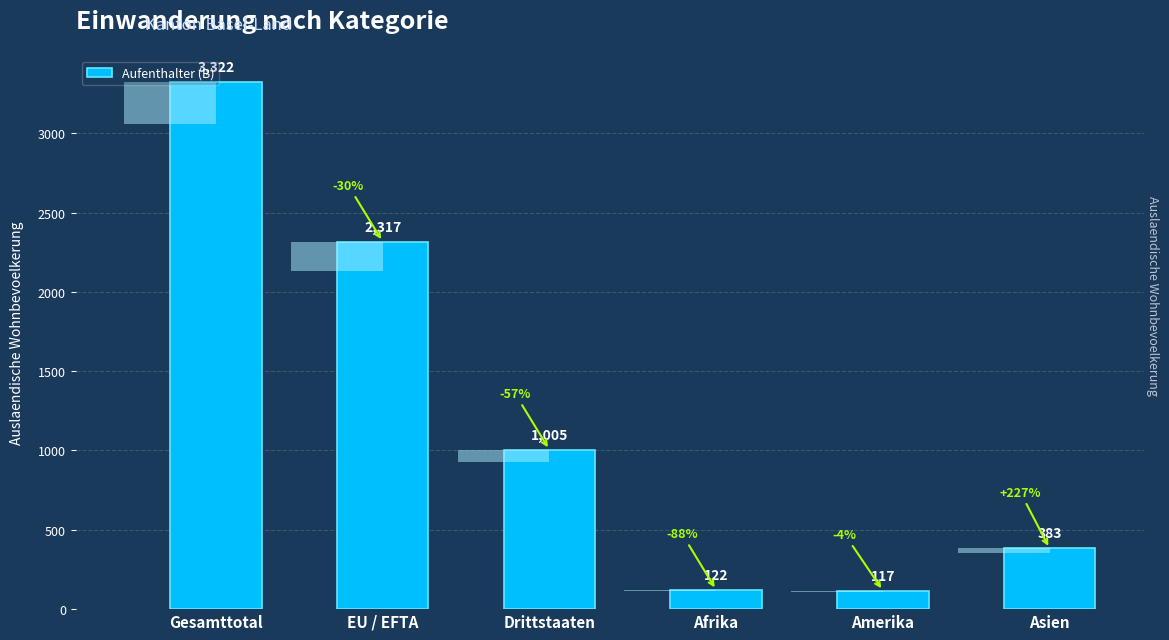

How many distinct data groups are displayed?

1